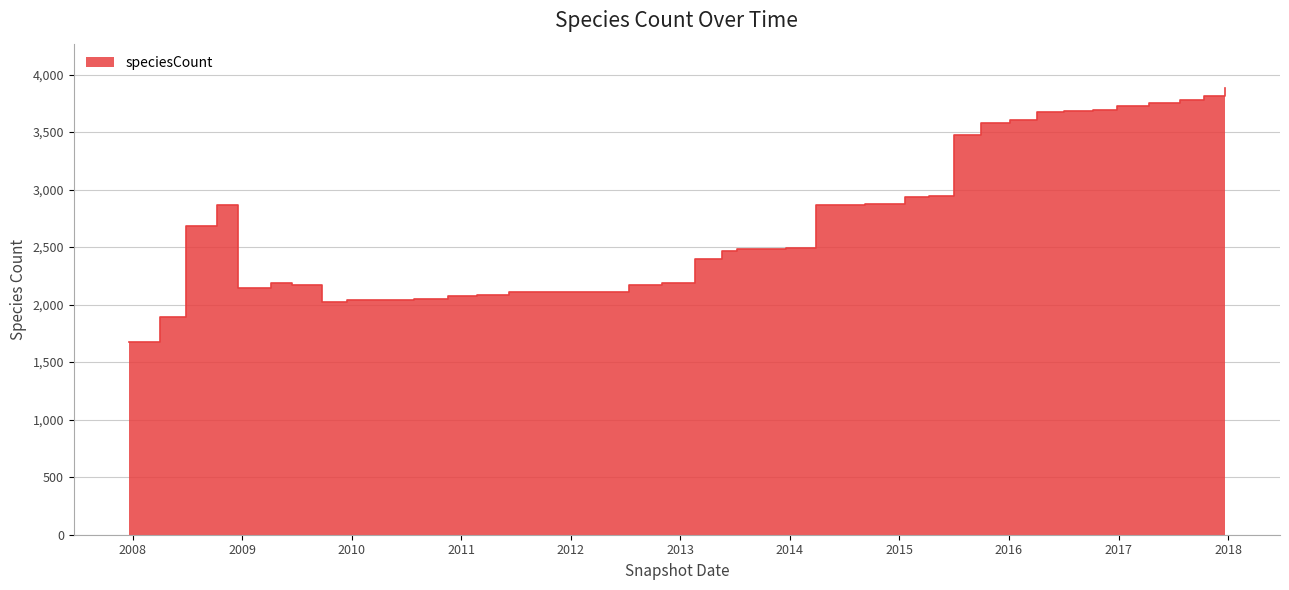

What is the value of the 33rd point from the left?

3670